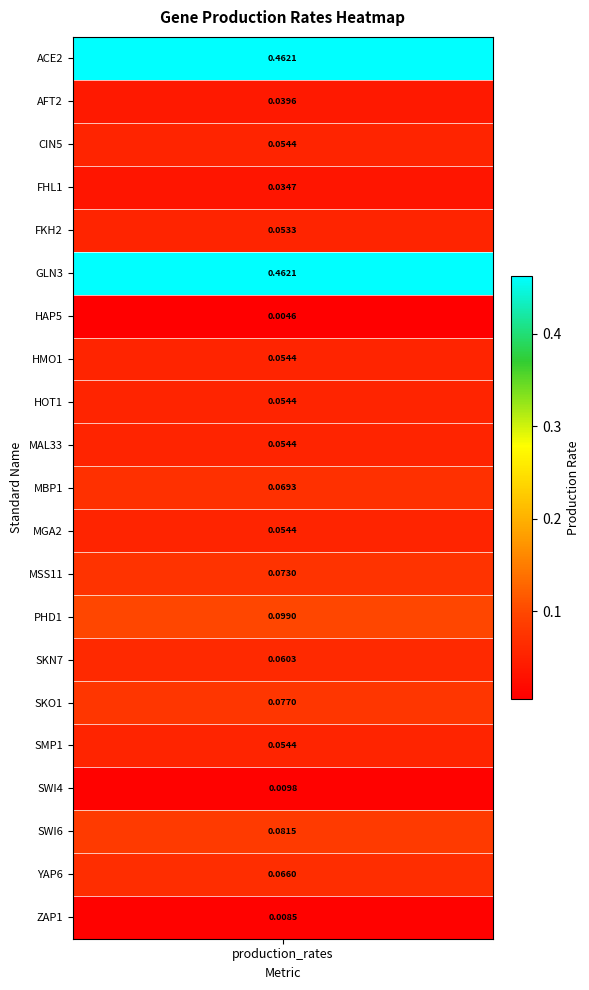

The chart shows a value of 0.1 at 11. True or false?

True